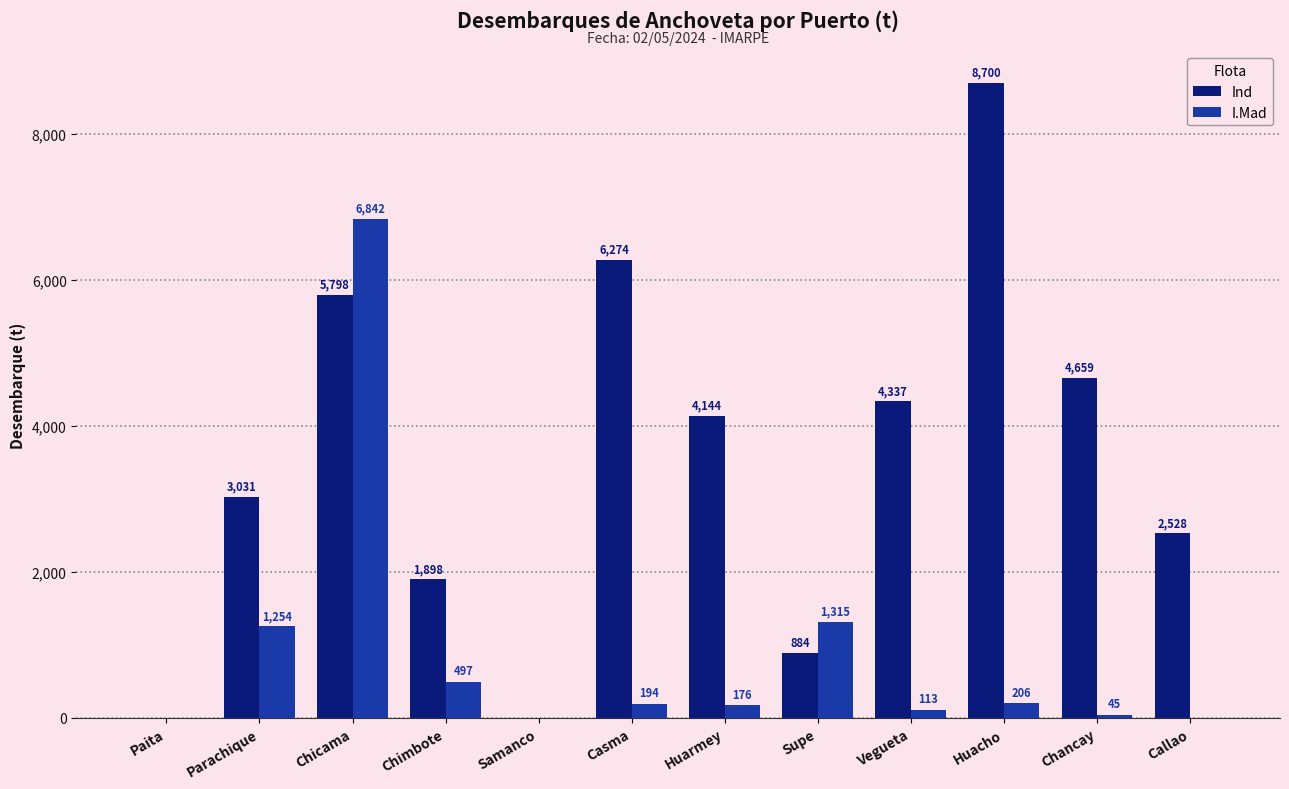

What is the approximate value of I.Mad at Chimbote?

497.0